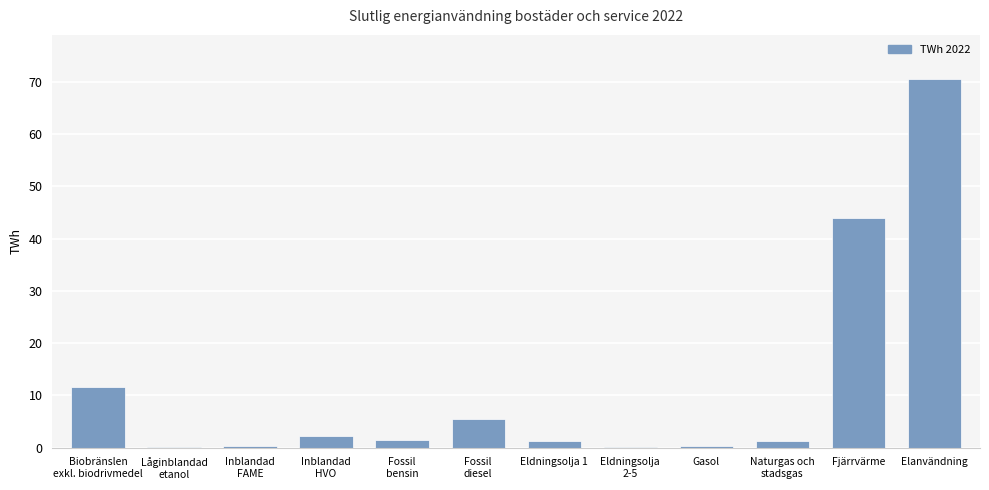

Where is the data nearest to the value 35?

Fjärrvärme